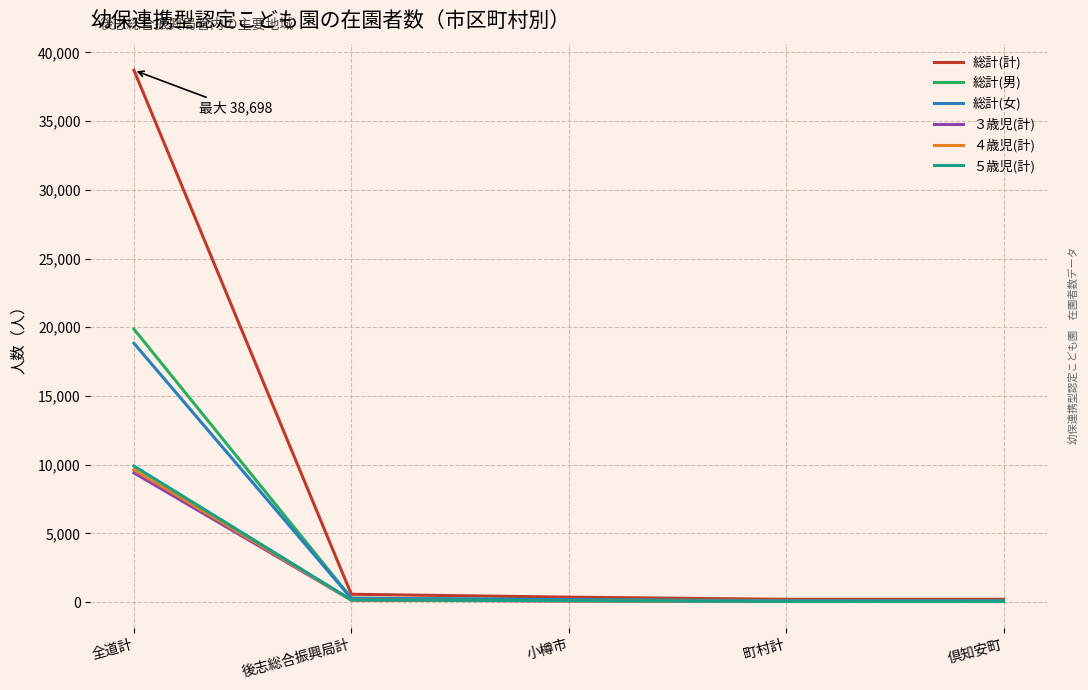

What are all the series names shown in the legend?

総計(計), 総計(男), 総計(女), ３歳児(計), ４歳児(計), ５歳児(計)